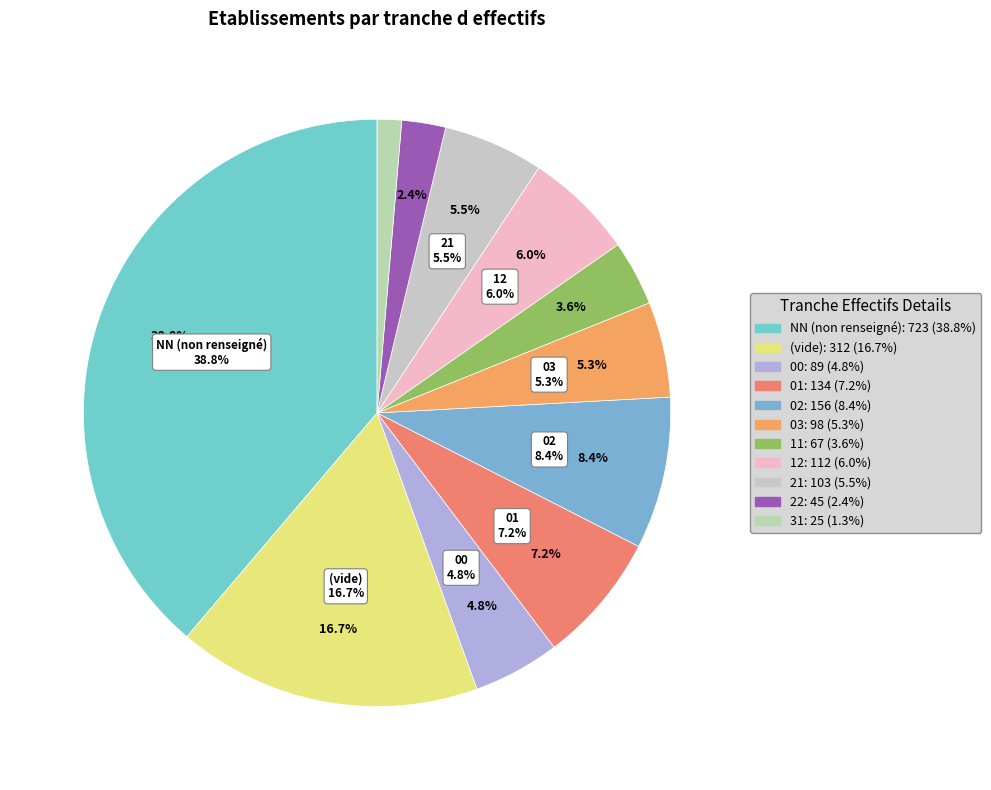

How many slices are in this pie chart?

11